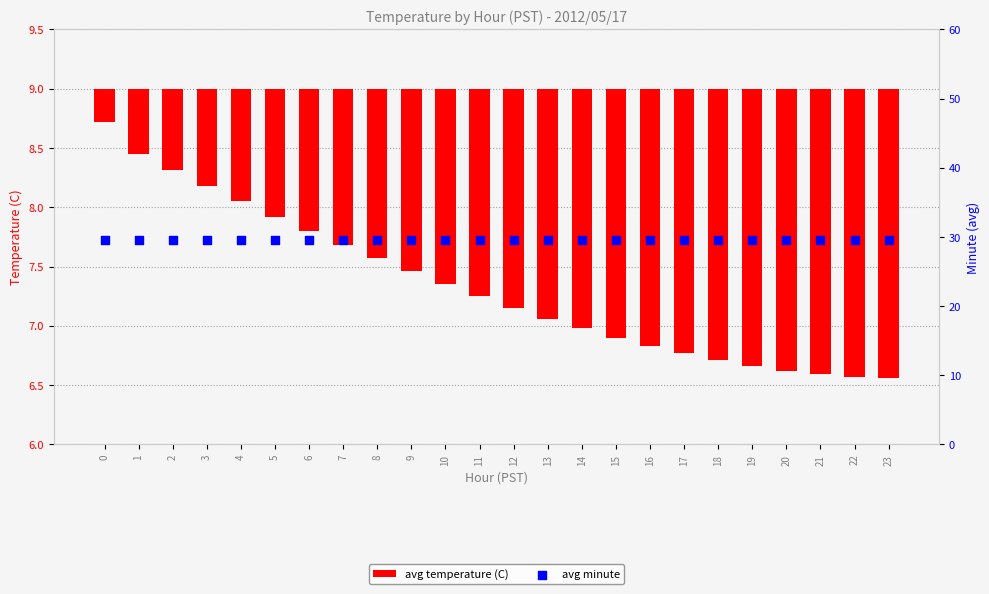

Which series has the largest total across all categories?

avg minute